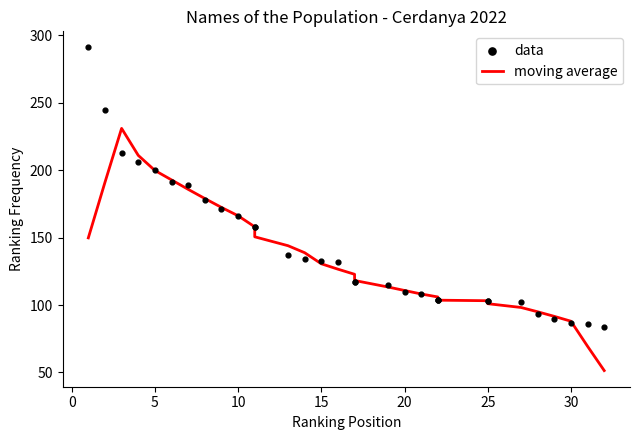

At how many categories does at least one series exceed 116?

18